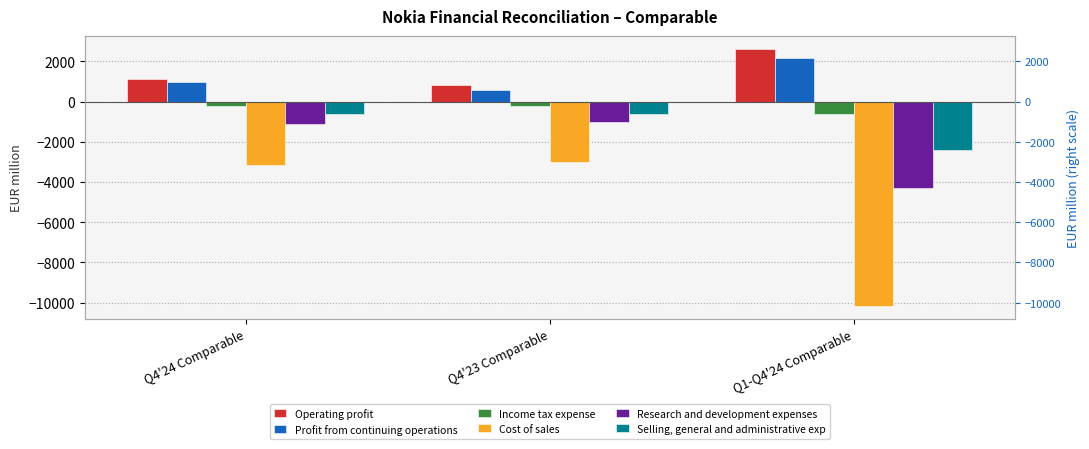

What is the value of the Cost of sales bar at the 3rd from the left?

-10176